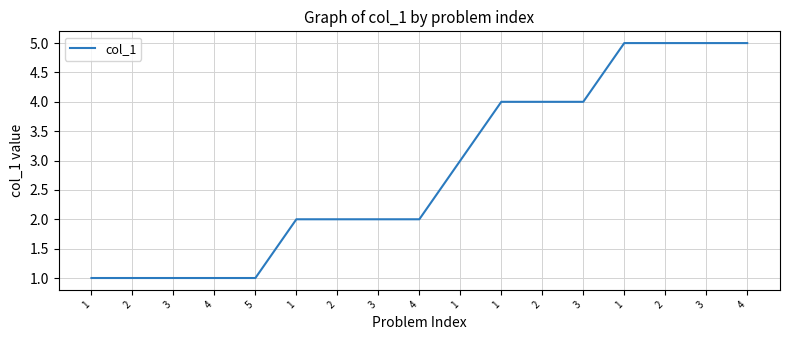

Is it true that the value at 3 is 7?

False